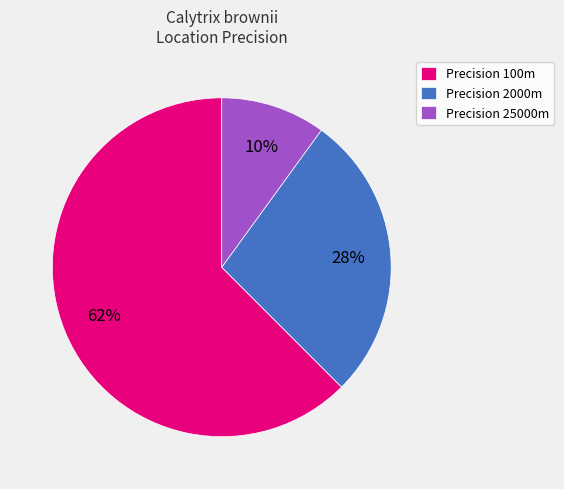

Which has a higher value, Precision 100m or Precision 2000m?

Precision 100m